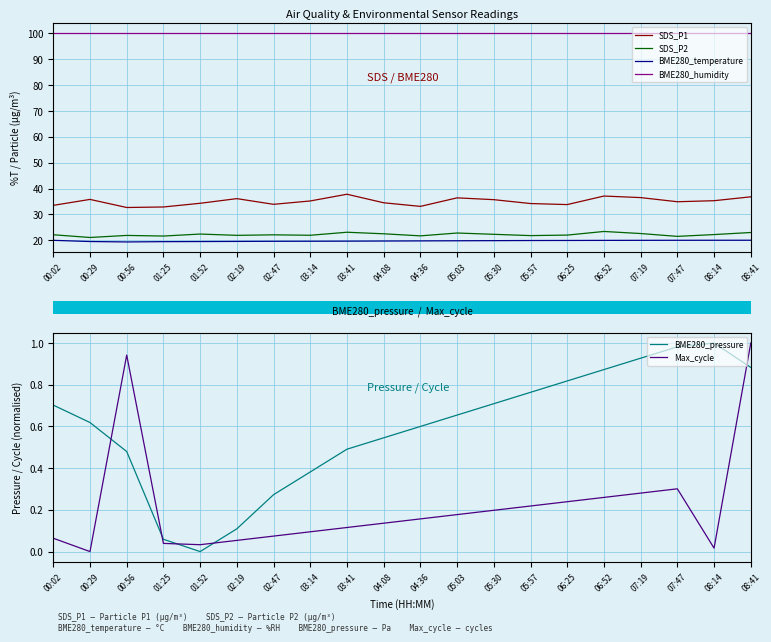

Reading left to right, what are all the values shown in this chart?

SDS_P1: 00:02=33.5	00:29=35.8	00:56=32.7	01:25=32.9	01:52=34.3	02:19=36.1	02:47=33.9	03:14=35.2	03:41=37.8	04:08=34.5	04:36=33.1	05:03=36.4	05:30=35.7	05:57=34.2	06:25=33.8	06:52=37.1	07:19=36.5	07:47=34.9	08:14=35.3	08:41=36.8
SDS_P2: 00:02=22.1	00:29=21.1	00:56=21.9	01:25=21.6	01:52=22.4	02:19=21.9	02:47=22.1	03:14=21.9	03:41=23.1	04:08=22.5	04:36=21.7	05:03=22.8	05:30=22.3	05:57=21.8	06:25=22.0	06:52=23.4	07:19=22.6	07:47=21.5	08:14=22.2	08:41=23.0
BME280_temperature: 00:02=20.0	00:29=19.5	00:56=19.4	01:25=19.5	01:52=19.5	02:19=19.6	02:47=19.6	03:14=19.6	03:41=19.6	04:08=19.7	04:36=19.8	05:03=19.8	05:30=19.9	05:57=19.9	06:25=19.9	06:52=19.9	07:19=20.0	07:47=20.0	08:14=20.0	08:41=20.0
BME280_humidity: 00:02=100.0	00:29=100.0	00:56=100.0	01:25=100.0	01:52=100.0	02:19=100.0	02:47=100.0	03:14=100.0	03:41=100.0	04:08=100.0	04:36=100.0	05:03=100.0	05:30=100.0	05:57=100.0	06:25=100.0	06:52=100.0	07:19=100.0	07:47=100.0	08:14=100.0	08:41=100.0
BME280_pressure: 00:02=0.7	00:29=0.6	00:56=0.5	01:25=0.1	01:52=0.0	02:19=0.1	02:47=0.3	03:14=0.4	03:41=0.5	04:08=0.5	04:36=0.6	05:03=0.7	05:30=0.7	05:57=0.8	06:25=0.8	06:52=0.9	07:19=0.9	07:47=1.0	08:14=1.0	08:41=0.9
Max_cycle: 00:02=0.1	00:29=0.0	00:56=0.9	01:25=0.0	01:52=0.0	02:19=0.1	02:47=0.1	03:14=0.1	03:41=0.1	04:08=0.1	04:36=0.2	05:03=0.2	05:30=0.2	05:57=0.2	06:25=0.2	06:52=0.3	07:19=0.3	07:47=0.3	08:14=0.0	08:41=1.0